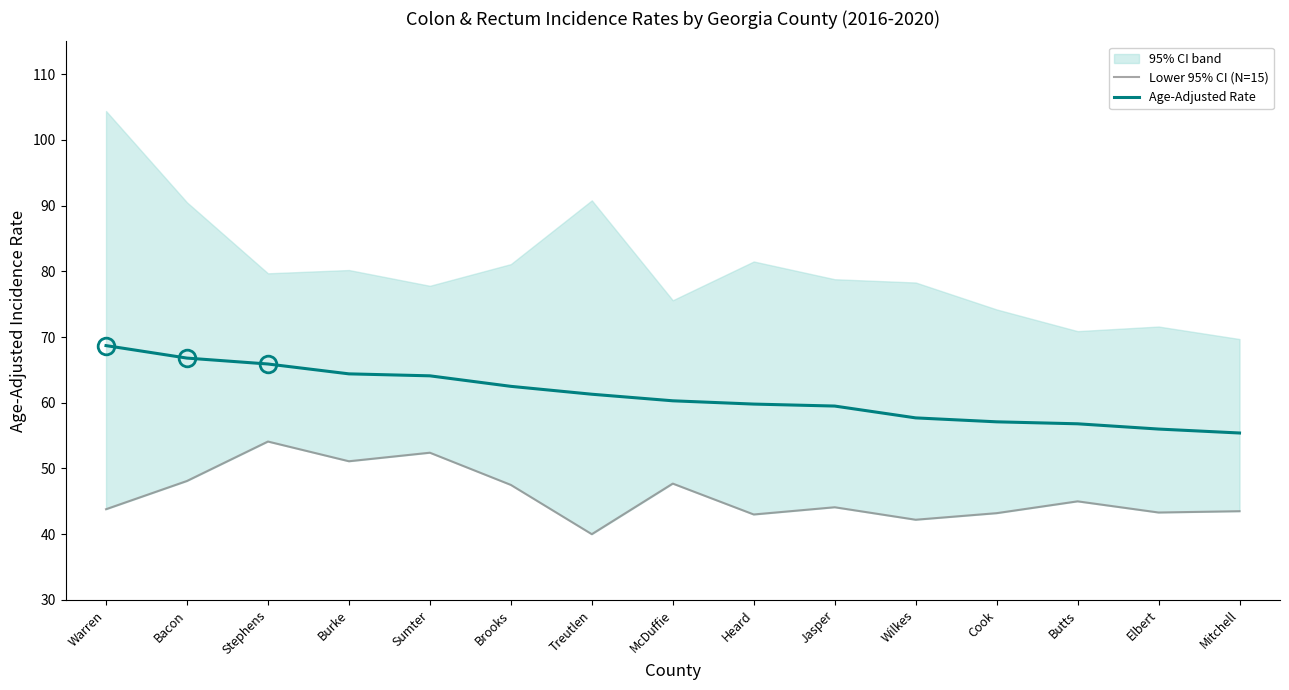

How many lines are shown in the chart?

2